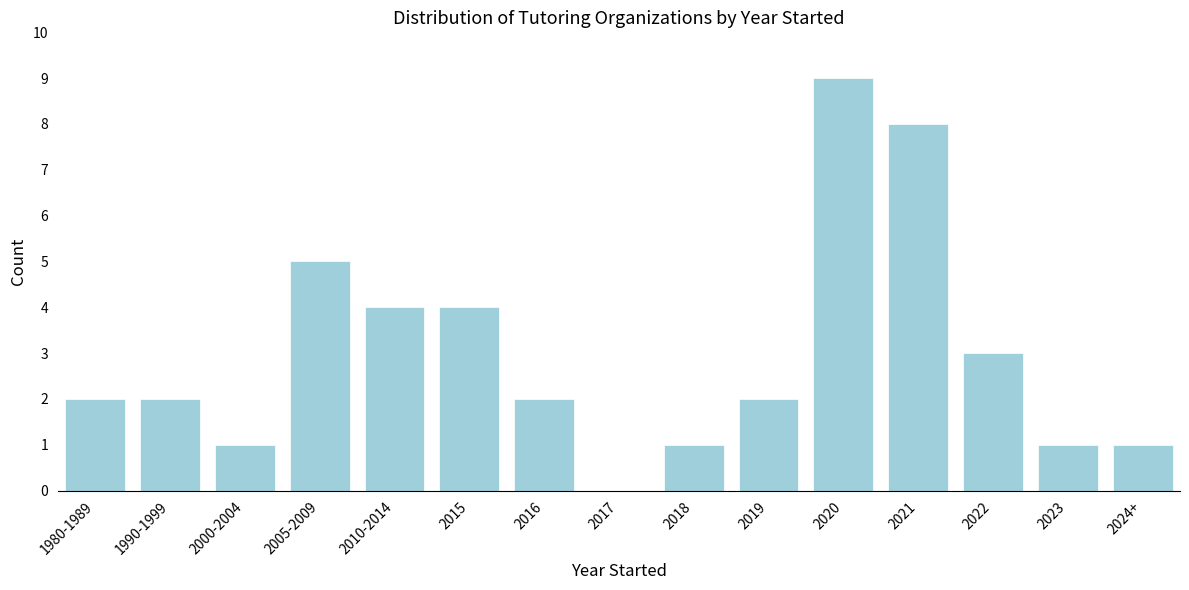

Reading left to right, what are all the values shown in this chart?

1980-1989=2	1990-1999=2	2000-2004=1	2005-2009=5	2010-2014=4	2015=4	2016=2	2017=0	2018=1	2019=2	2020=9	2021=8	2022=3	2023=1	2024+=1